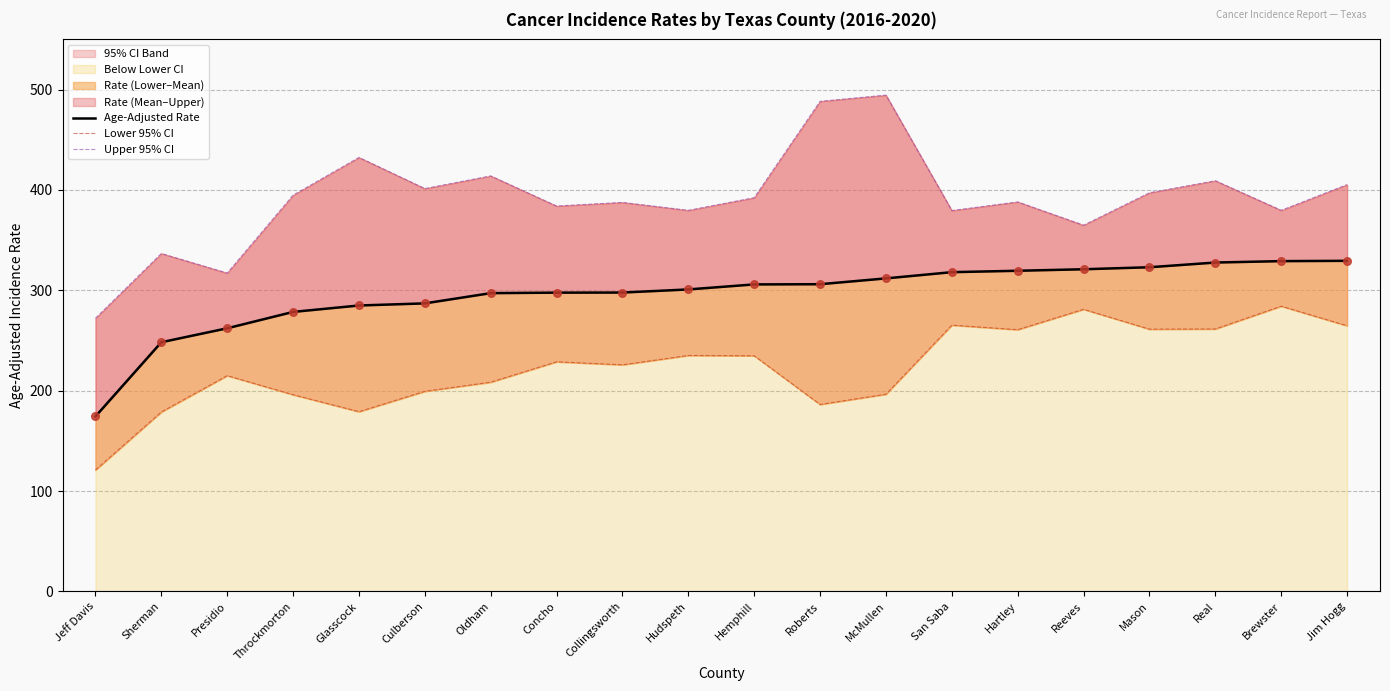

At which category is the sum across all series the highest?

McMullen